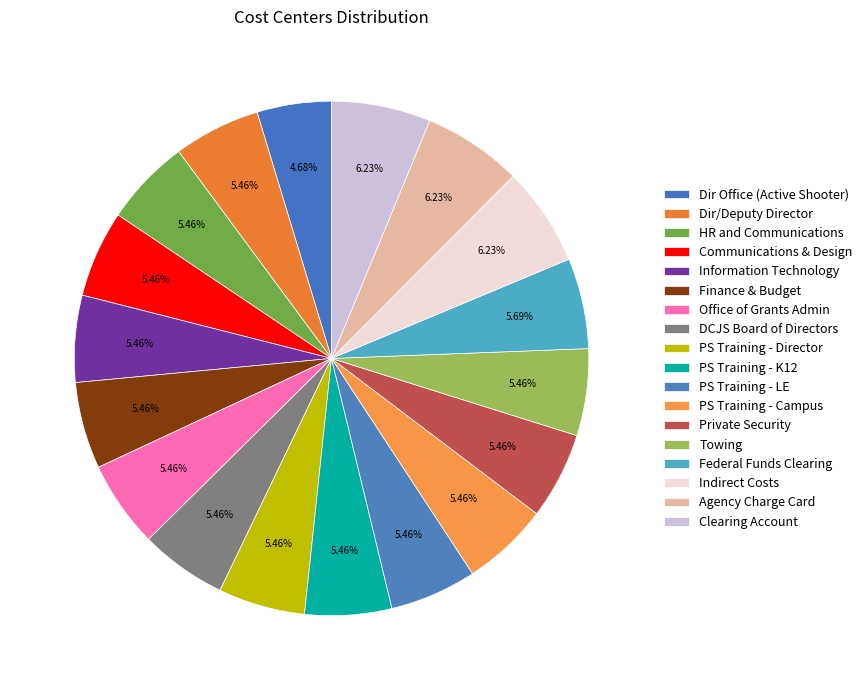

How many segments does this pie chart have?

18